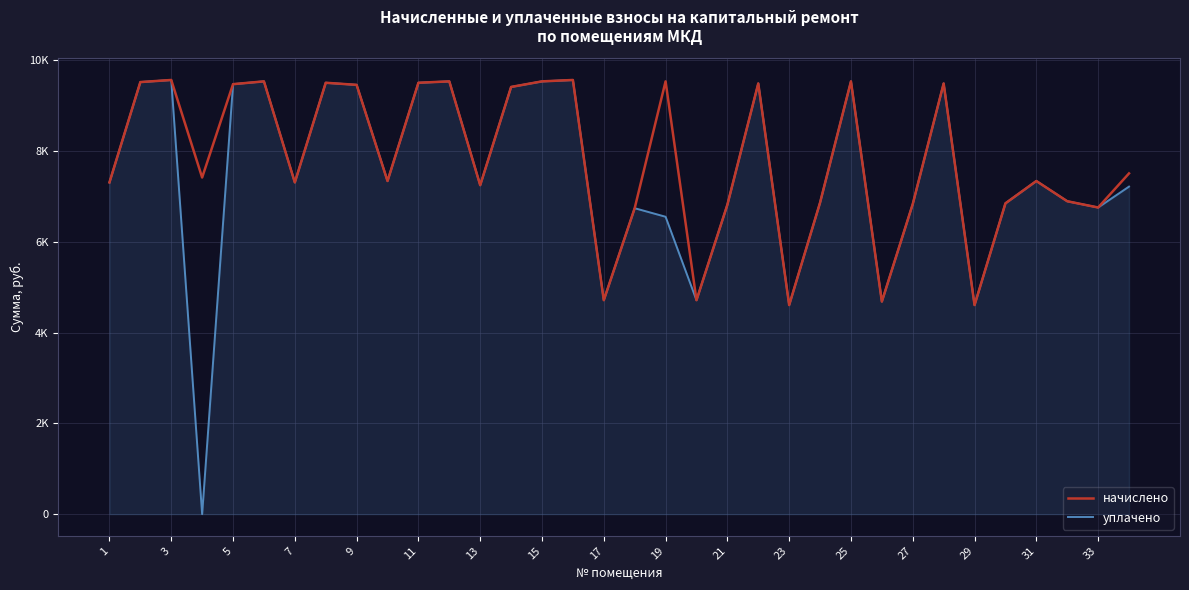

What are all the series names shown in the legend?

начислено, уплачено